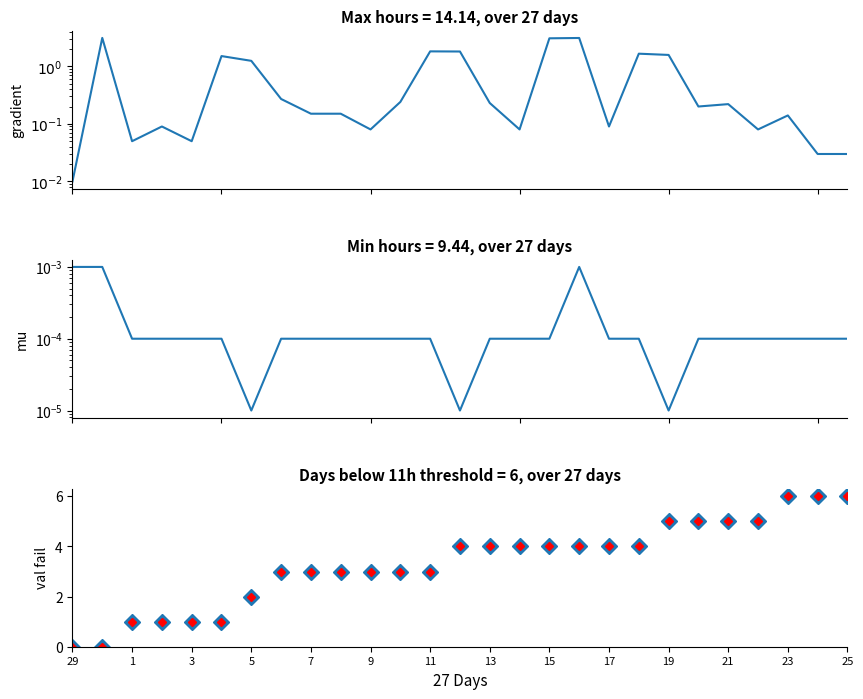

Count the number of categories in the chart.

27